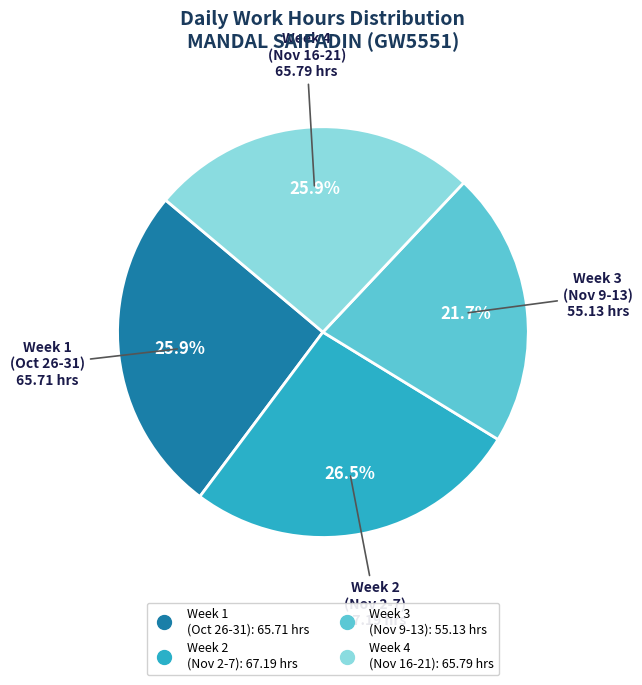

Does any single category account for the majority?

No